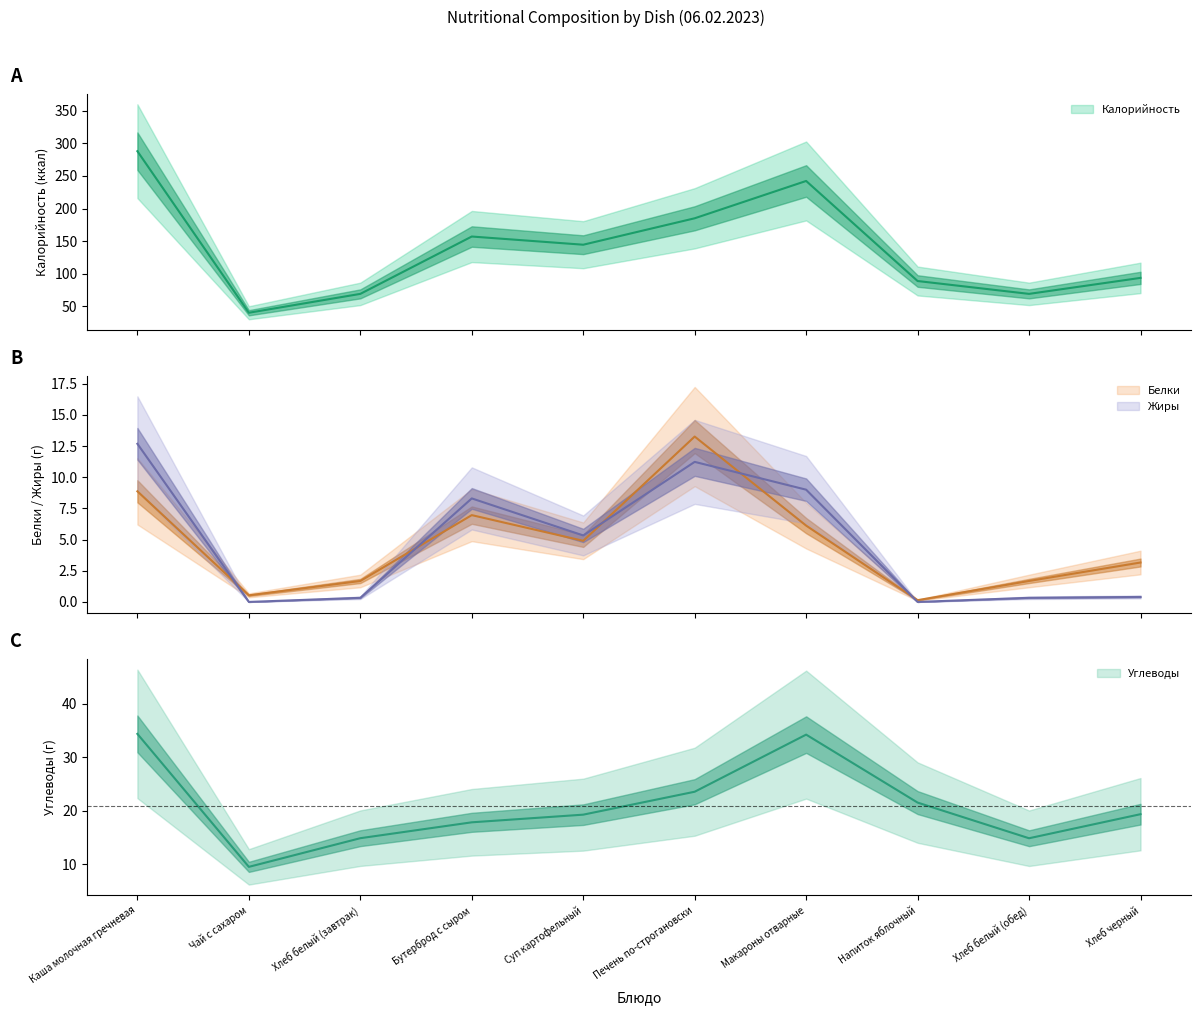

Is it true that Углеводы equals 8.4 at Бутерброд с сыром?

False